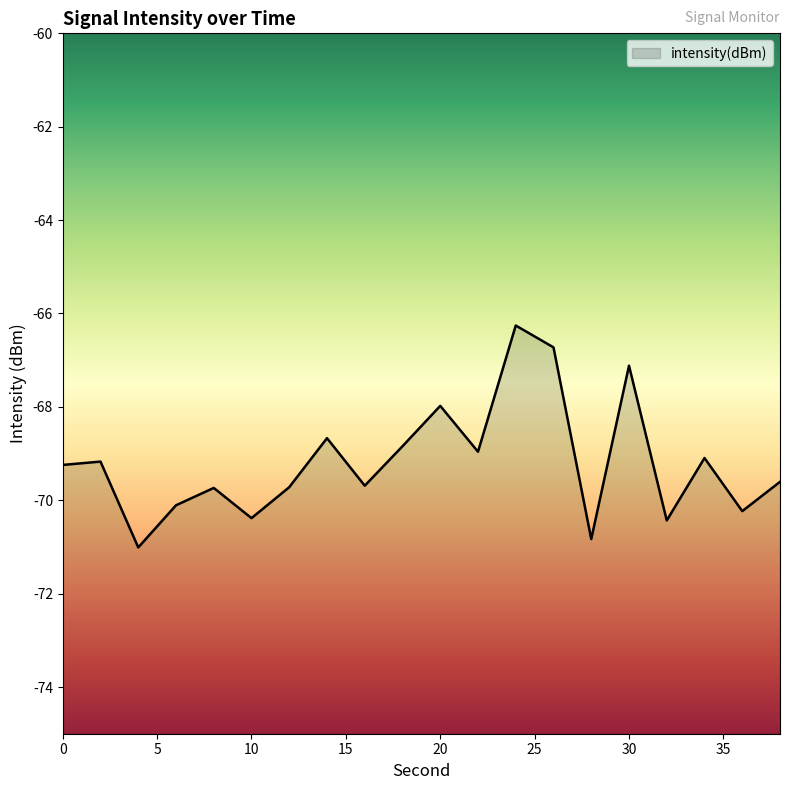

How many distinct data groups are displayed?

1